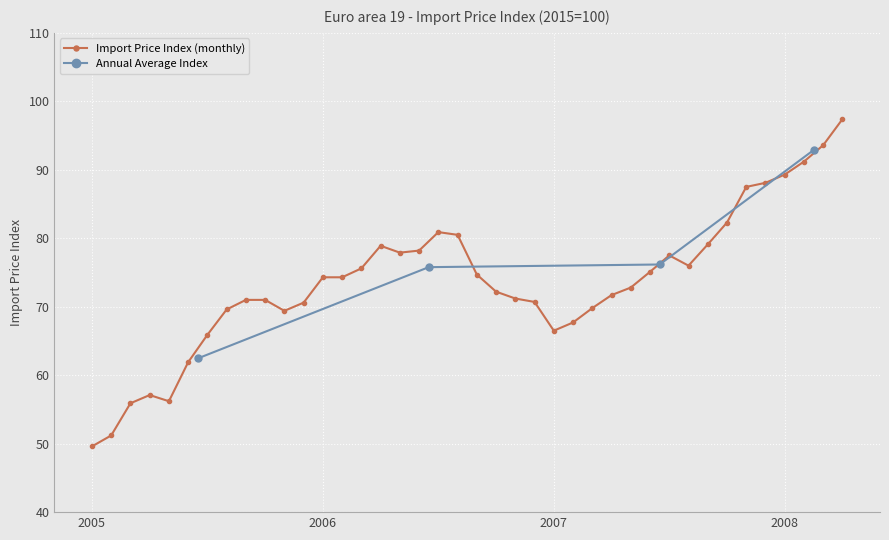

Reading left to right, transcribe all the data shown in this chart.

49.6	51.2	55.9	57.1	56.2	61.9	65.9	69.6	71.0	71.0	69.4	70.6	74.3	74.3	75.6	78.9	77.9	78.2	80.9	80.5	74.7	72.2	71.2	70.7	66.5	67.7	69.8	71.7	72.8	75.1	77.5	76.0	79.1	82.3	87.5	88.1	89.3	91.2	93.6	97.4